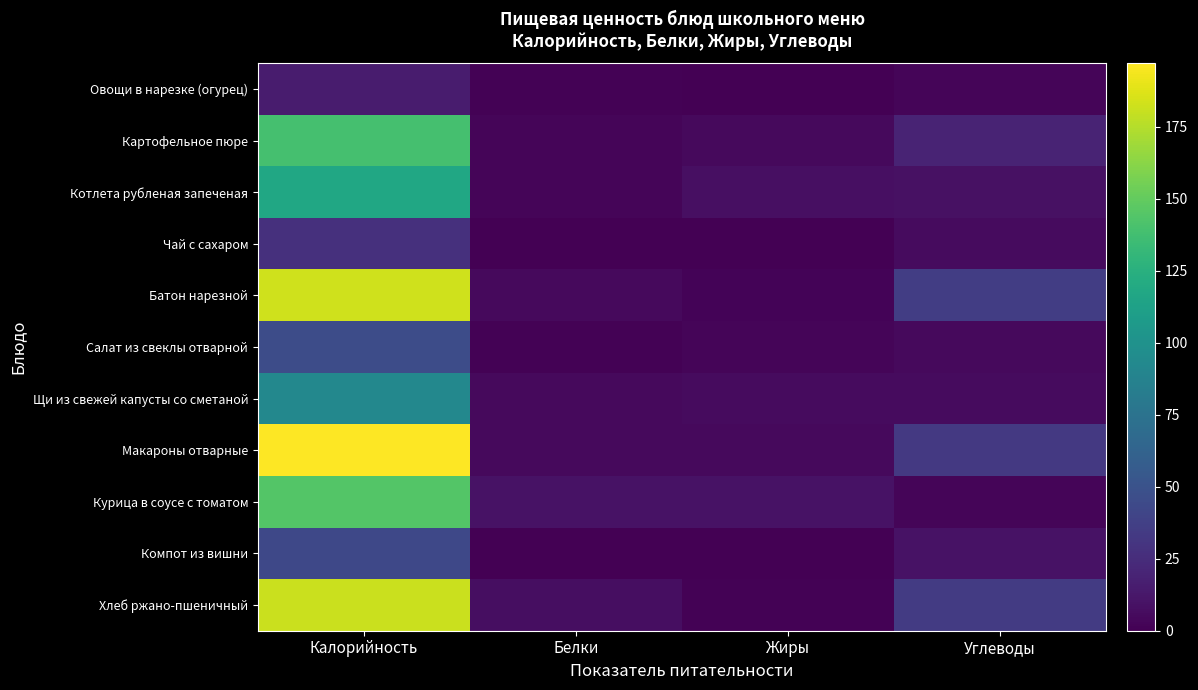

How many categories are shown in the chart?

4